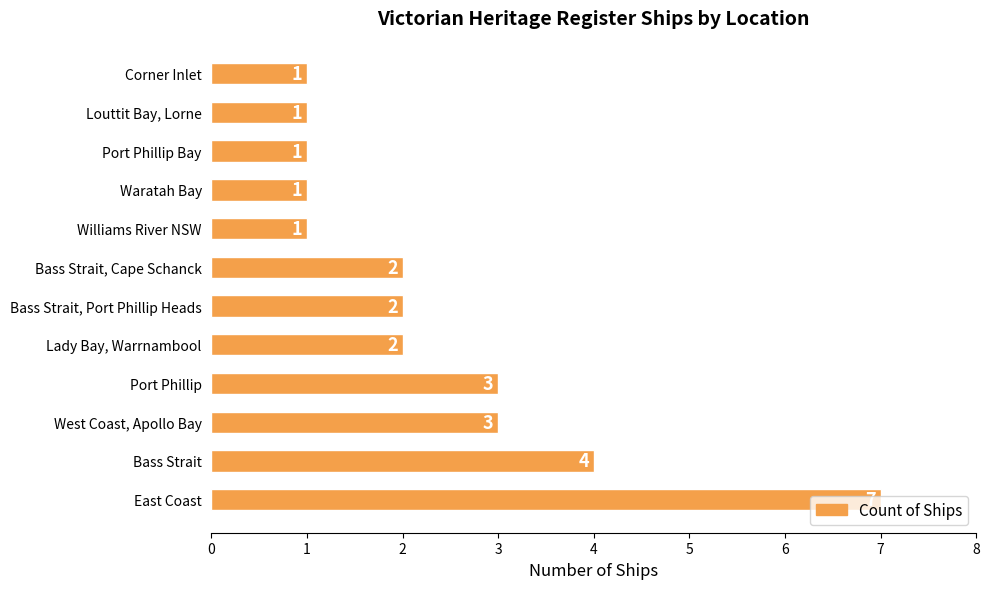

Approximately how many times larger is the value at Bass Strait, Port Phillip Heads compared to Port Phillip Bay?

2.0